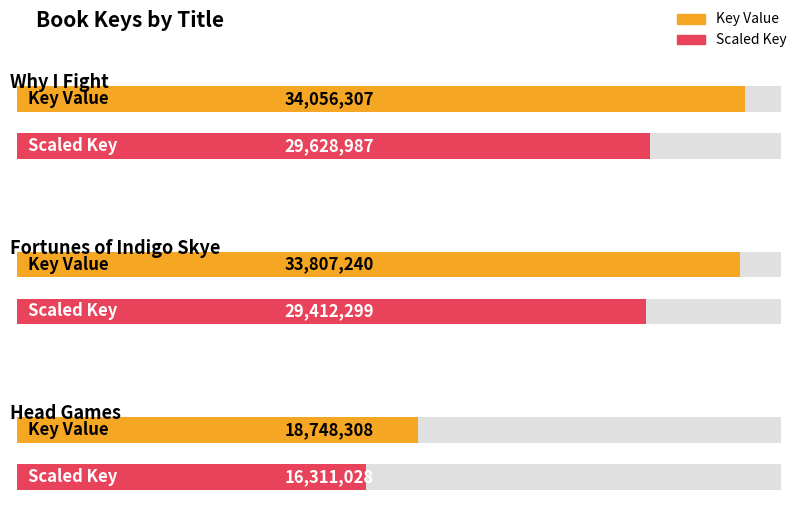

Rank the categories by value from lowest to highest.

Head Games, Fortunes of Indigo Skye, Why I Fight